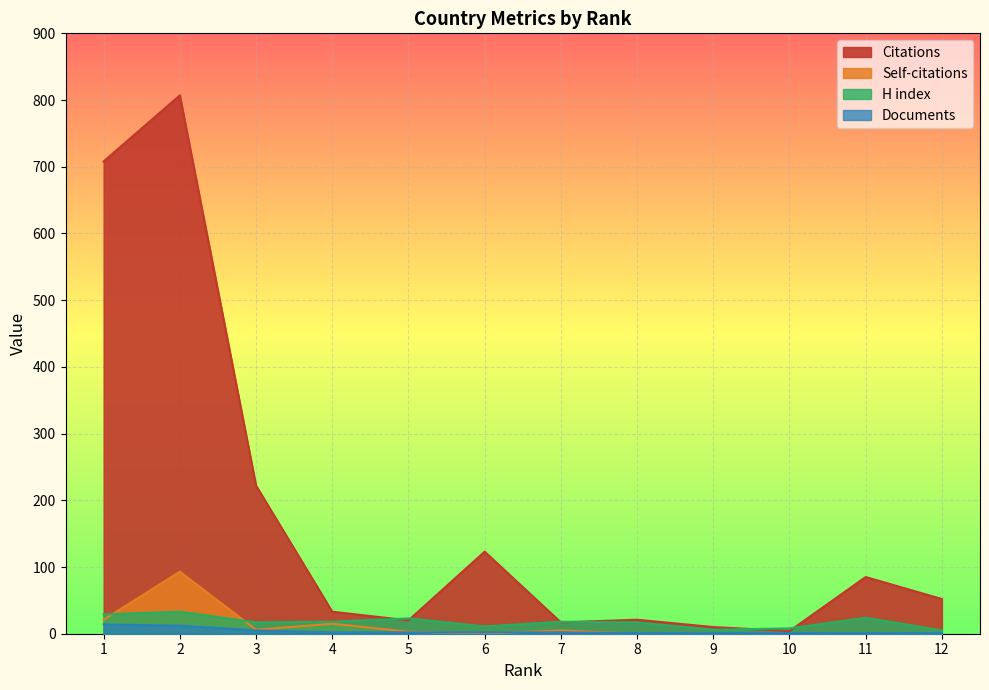

What is the sum of the Citations values at 5 and 9?

30